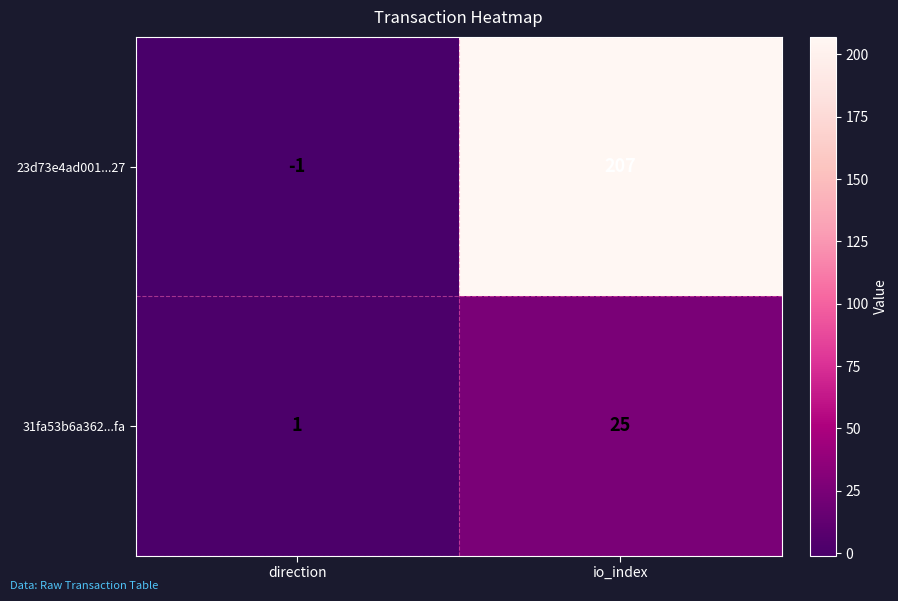

Which category has the highest value across all series?

io_index